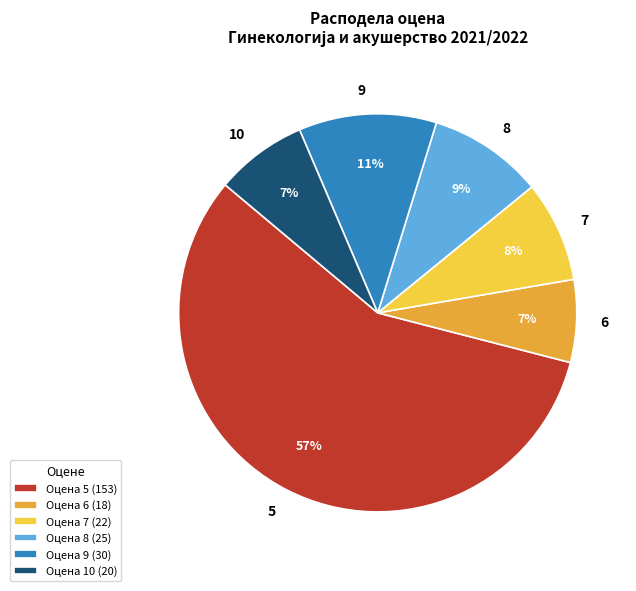

Combined, do 6 and 5 account for over 50%?

Yes